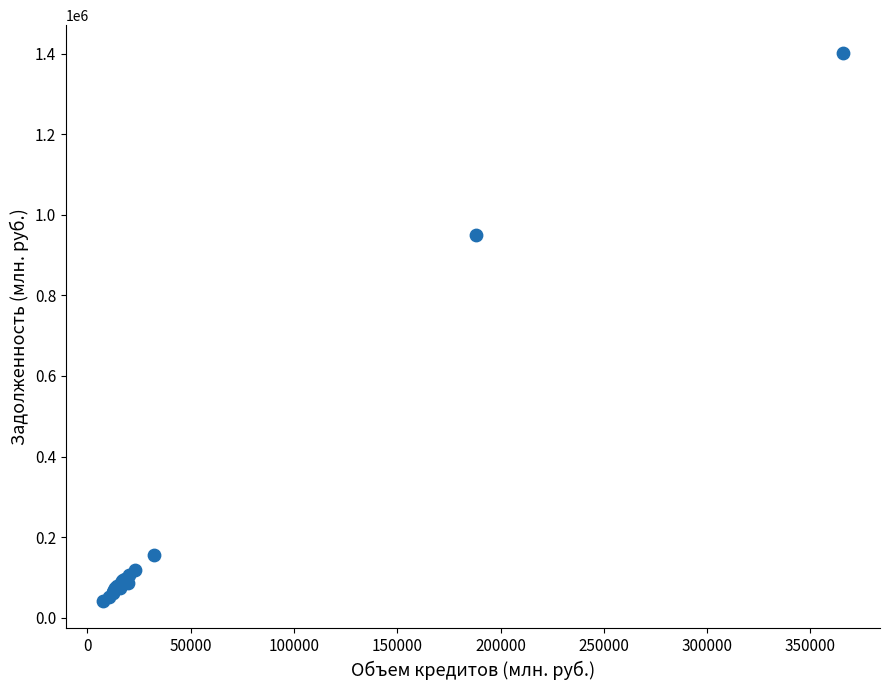

What Y value in the scatter plot is closest to 722166?

951438